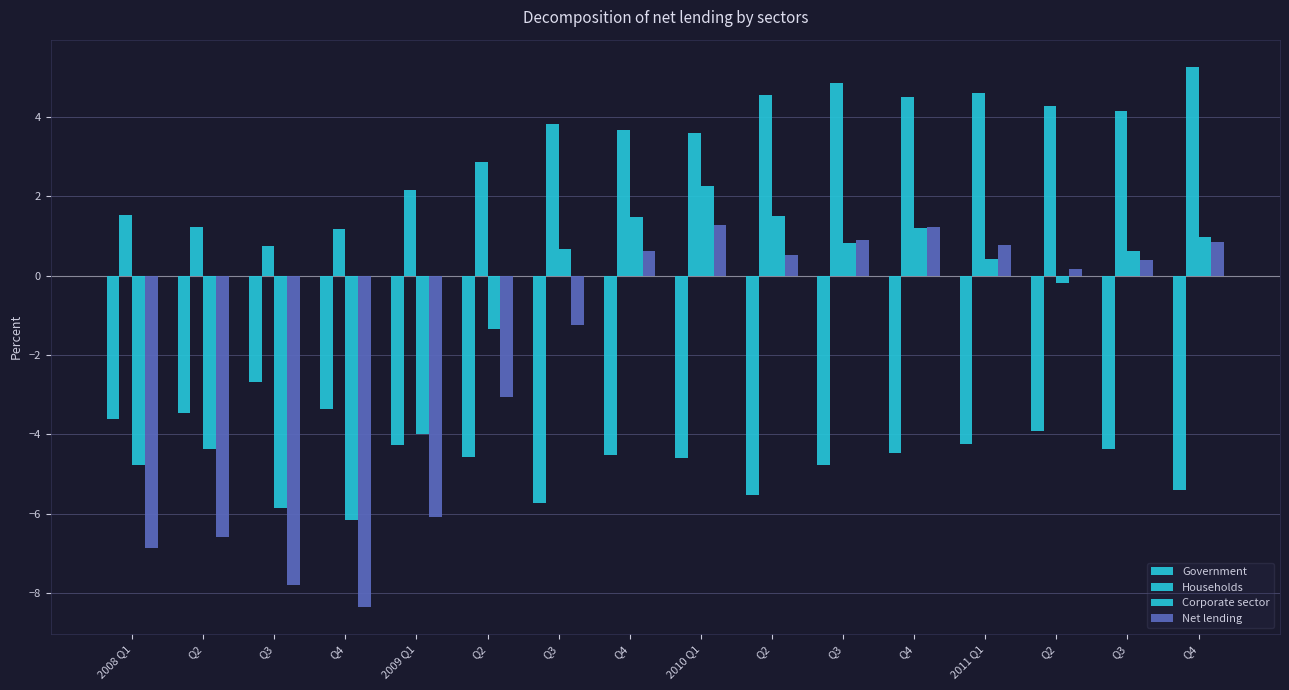

What is the value of the Corporate sector bar at the 13th from the left?

0.4